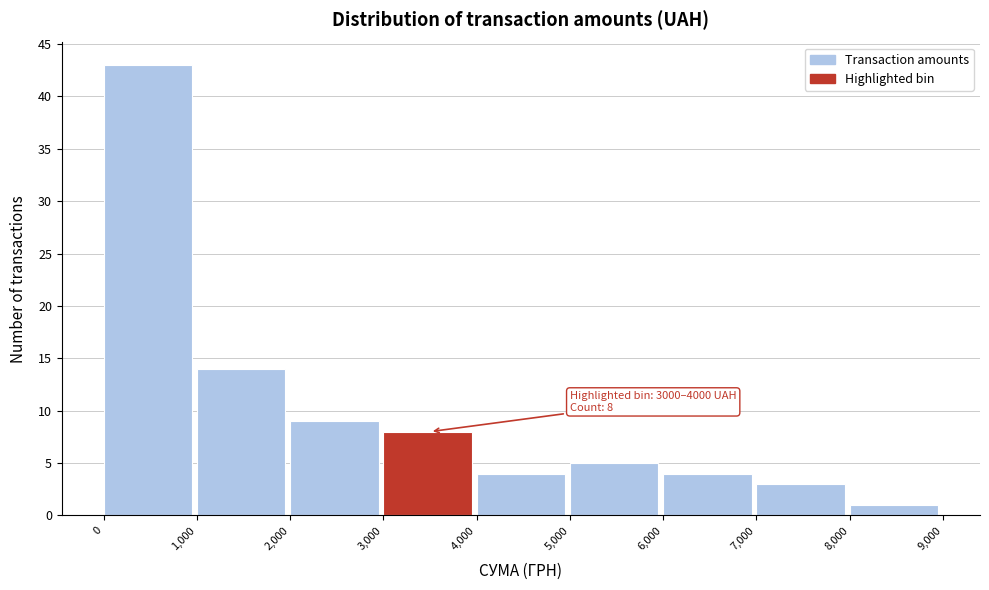

Over which range of the x-axis is the bar tallest?

0 to 1,000